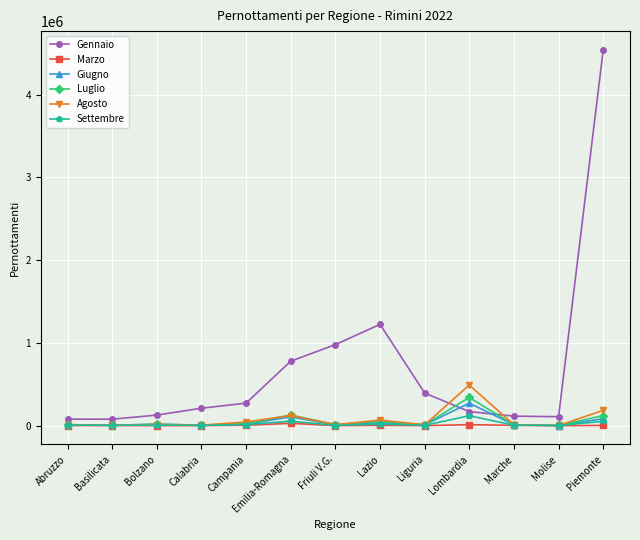

What is the difference between the maximum and minimum values in the Gennaio series?

4461403